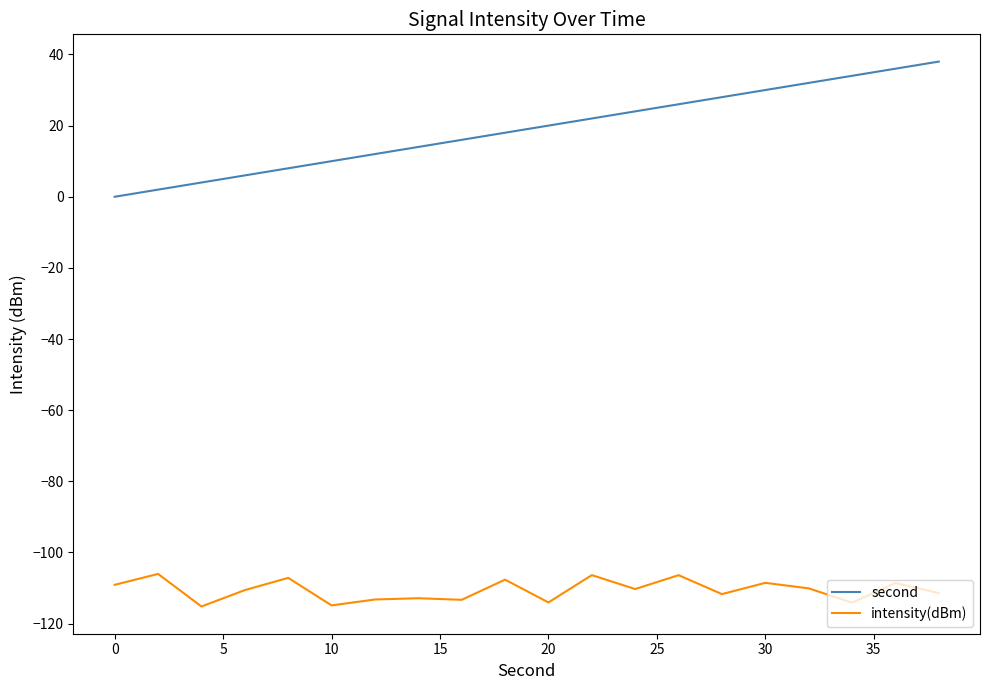

Which series has the largest total across all categories?

second